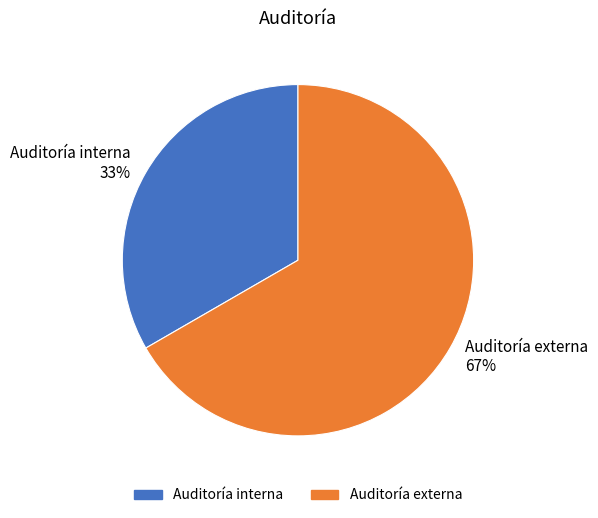

To the nearest percent, what is the average slice percentage?

50%